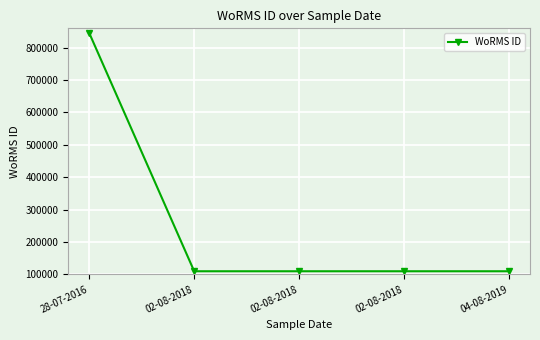

How many values exceed 109473?

1